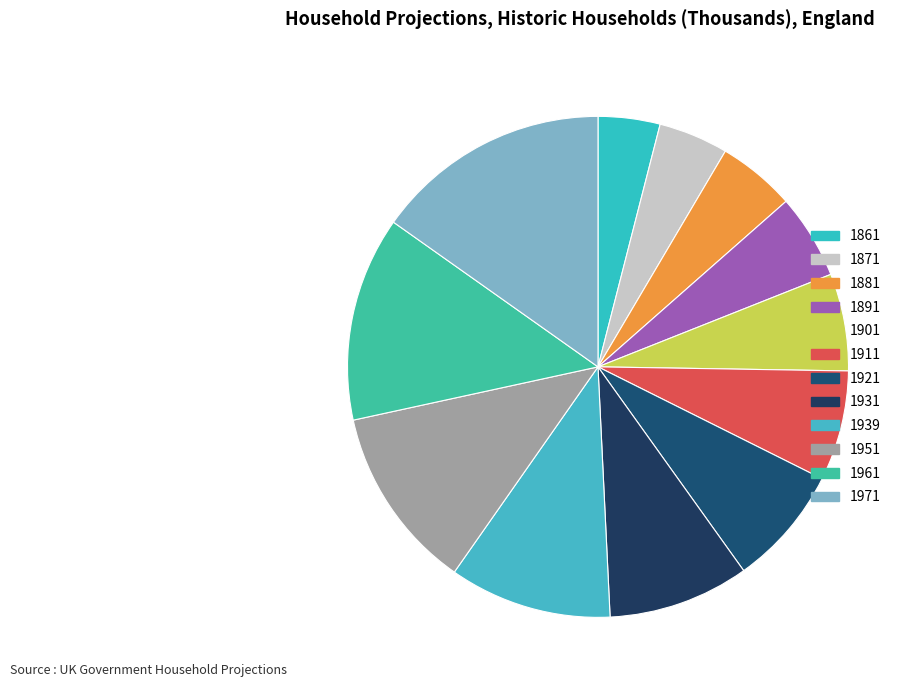

Between 1931 and 1921, which is larger?

1931